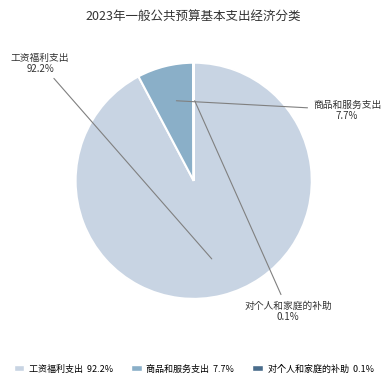

Does 工资福利支出 account for over 50% of the chart?

Yes